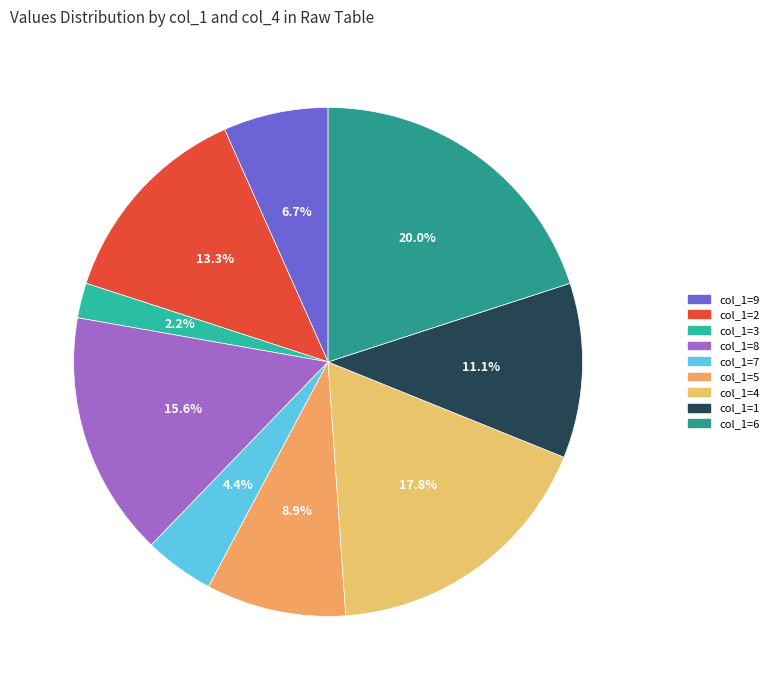

What percentage do 5 and 6 together represent?

28.9%